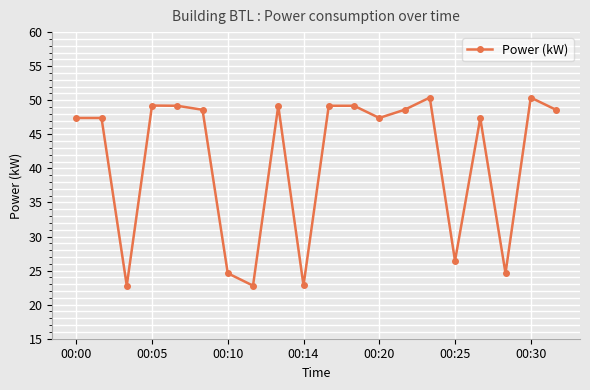

What is the value of the 13th point from the left?

47.4